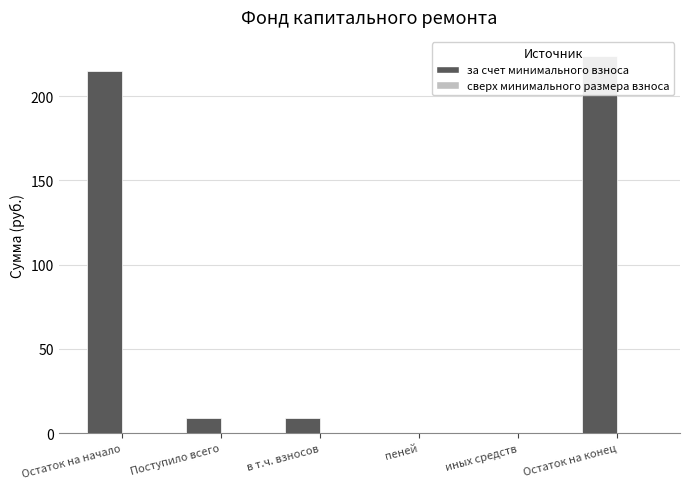

The value of за счет минимального взноса at в т.ч. взносов is 2.4. True or false?

False